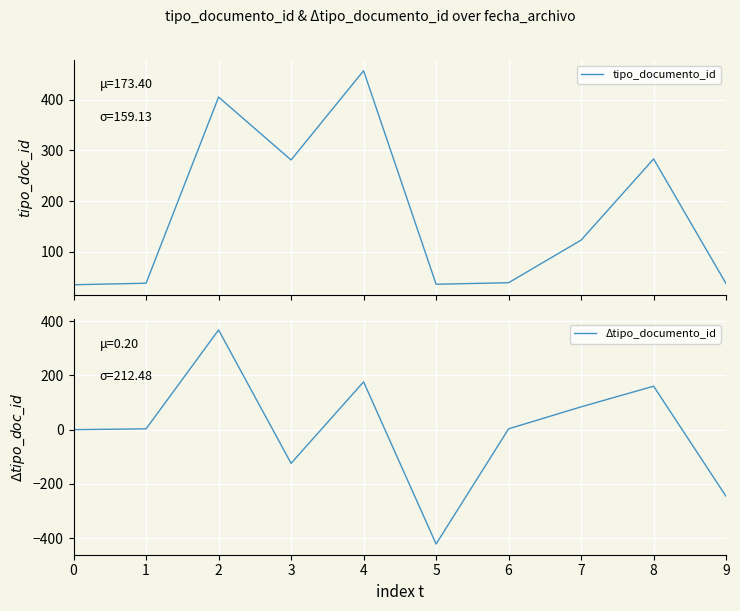

What is the lowest value of the Δtipo_documento_id series?

-421